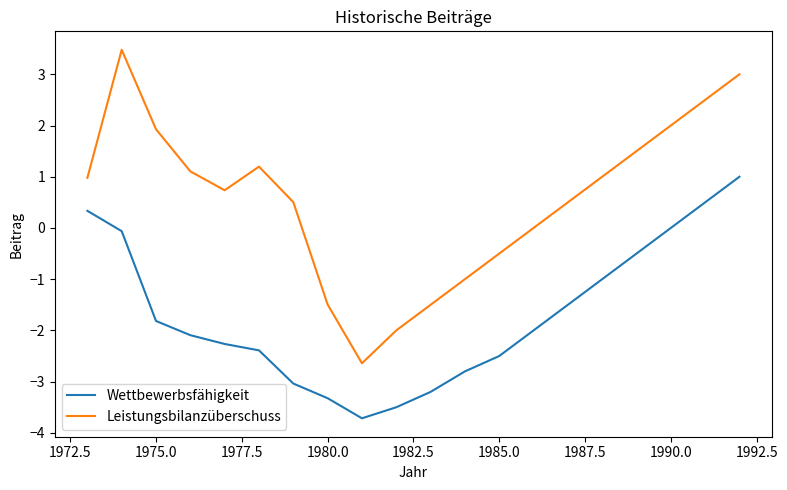

List the series in order of their overall mean, lowest first.

Wettbewerbsfähigkeit, Leistungsbilanzüberschuss